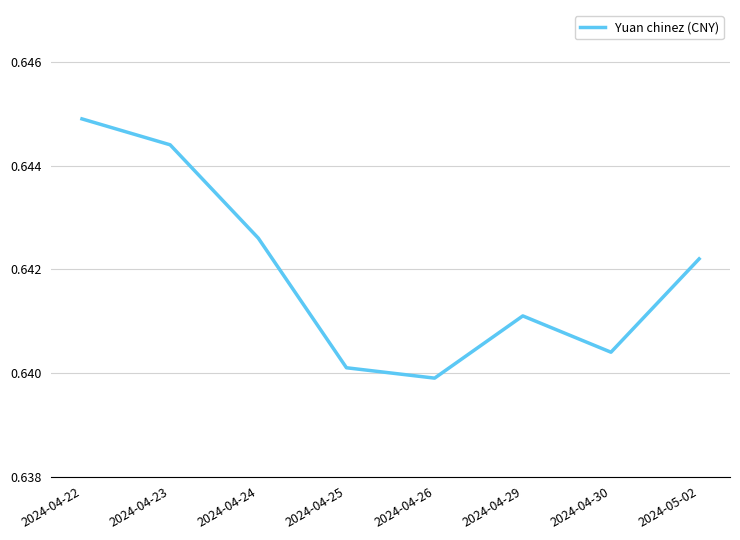

Between 2024-04-23 and 2024-04-24, which is larger?

2024-04-23